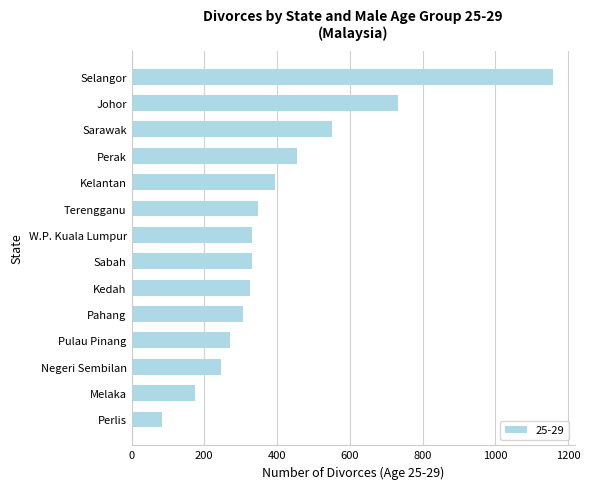

Are the bars horizontal?

Yes